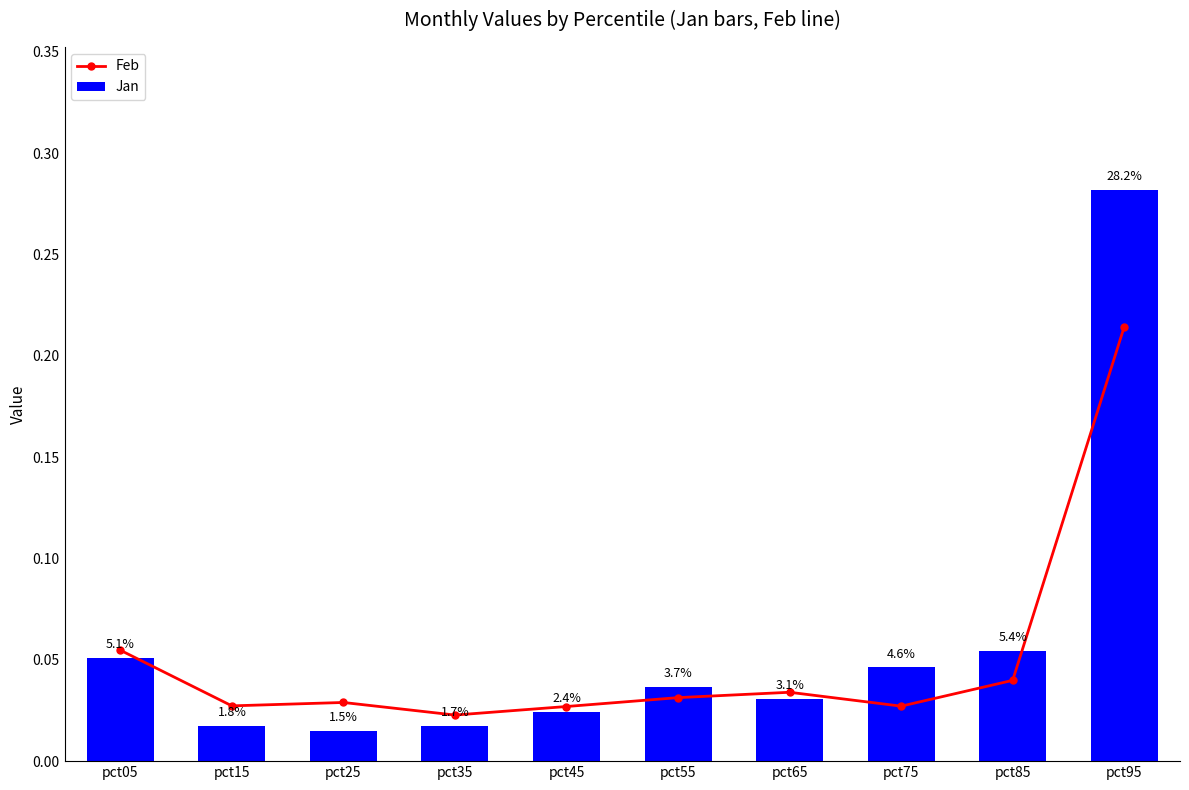

At pct05, list the series in order from largest to smallest.

Feb, Jan